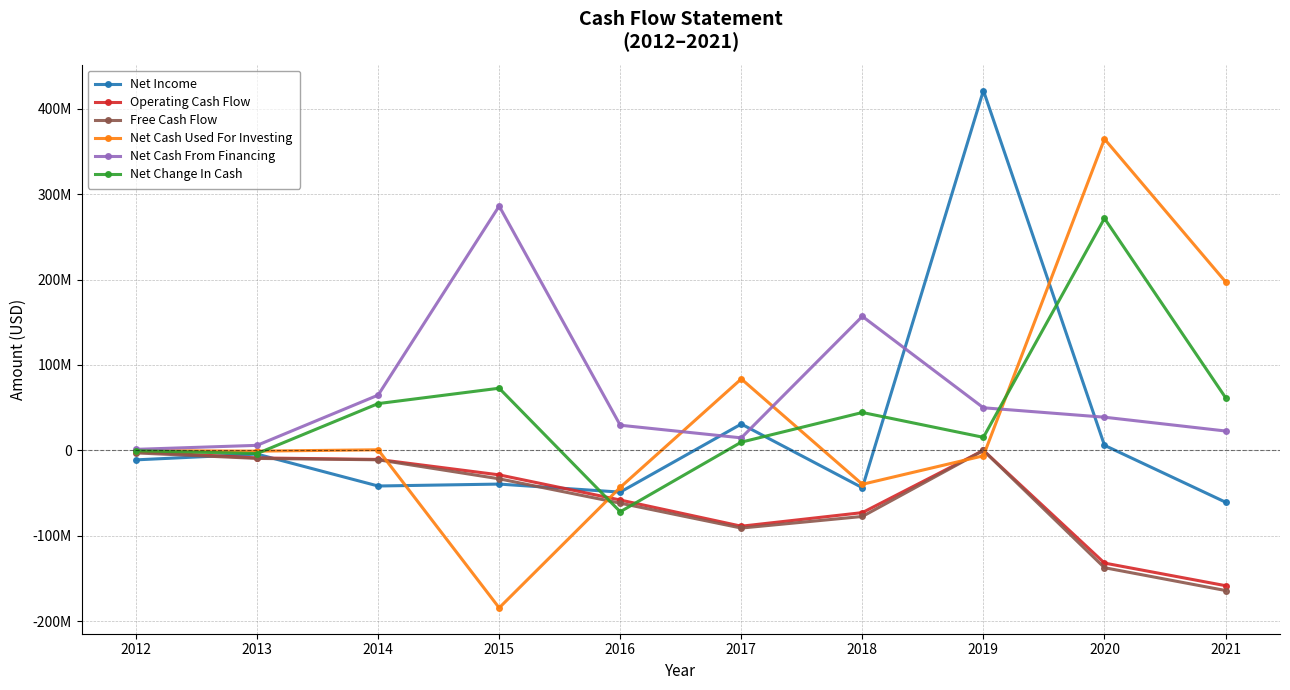

What are all the series names shown in the legend?

Net Income, Operating Cash Flow, Free Cash Flow, Net Cash Used For Investing, Net Cash From Financing, Net Change In Cash